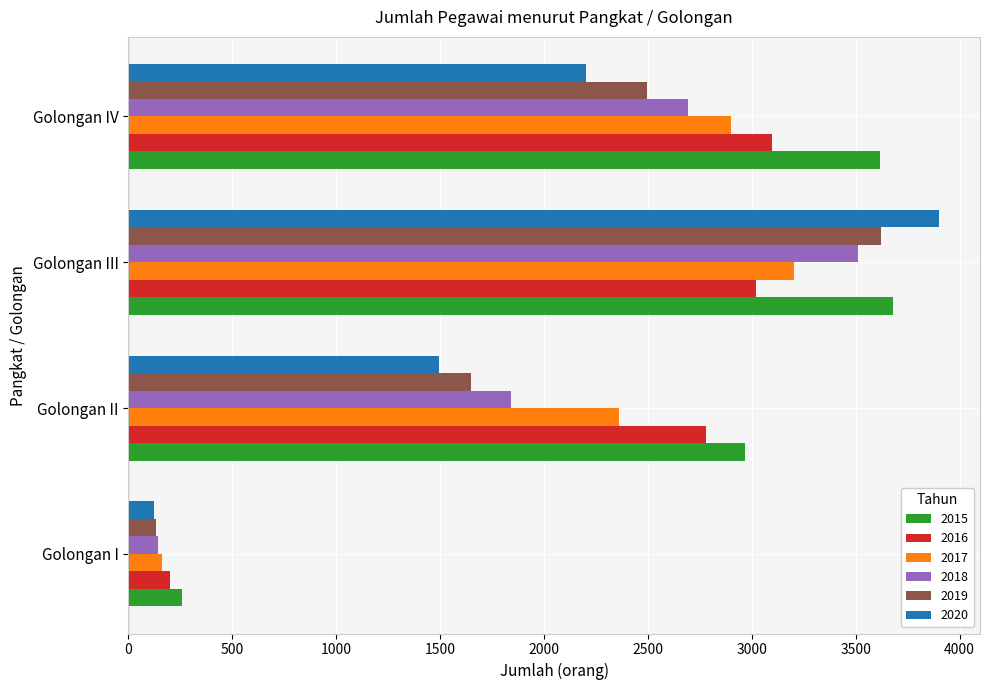

Is the value of 2020 at Golongan III greater than the value of 2018 at Golongan III?

Yes